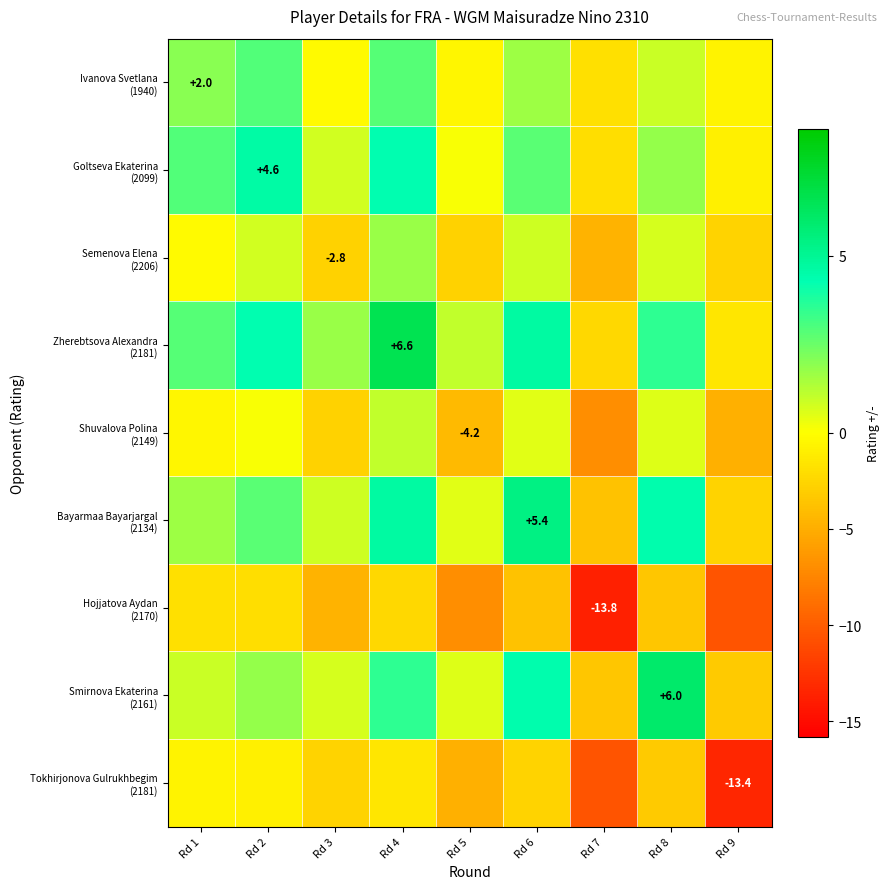

What is the sum of the Smirnova Ekaterina (2161) values at Rd 5 and Rd 7?

-2.9